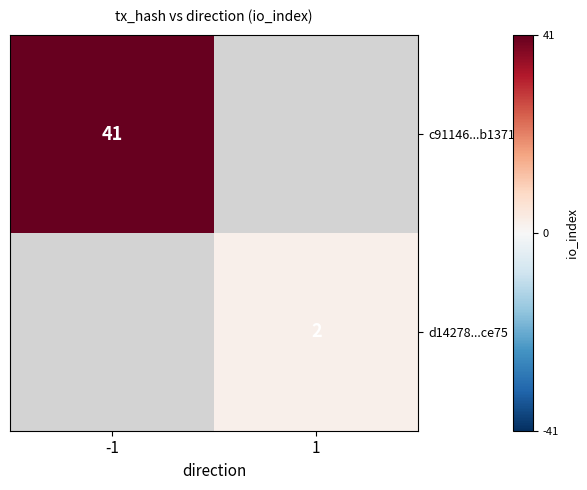

How many series are shown in this chart?

2